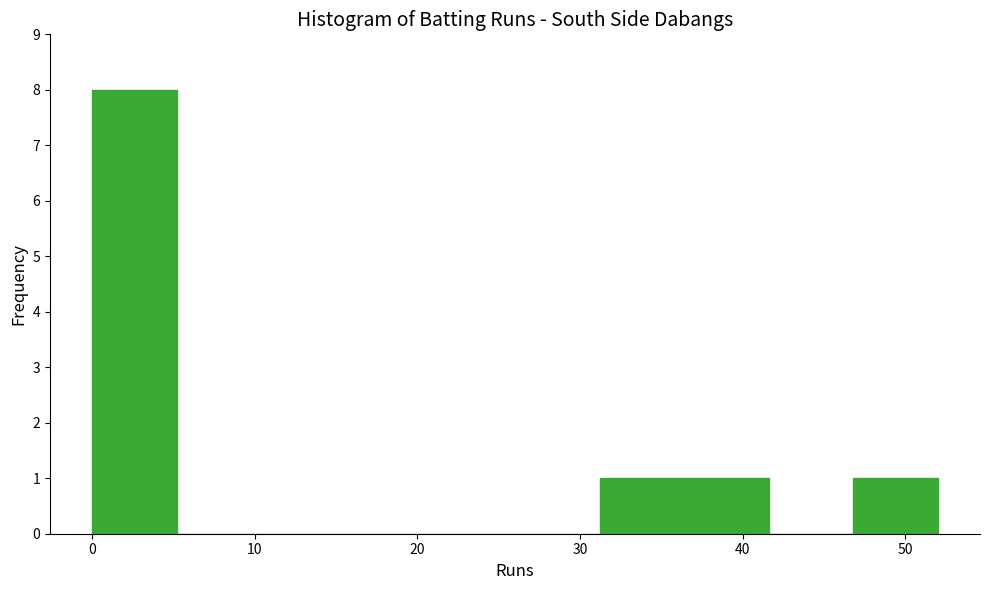

Which range on the x-axis has the tallest bar?

0.0 to 5.2